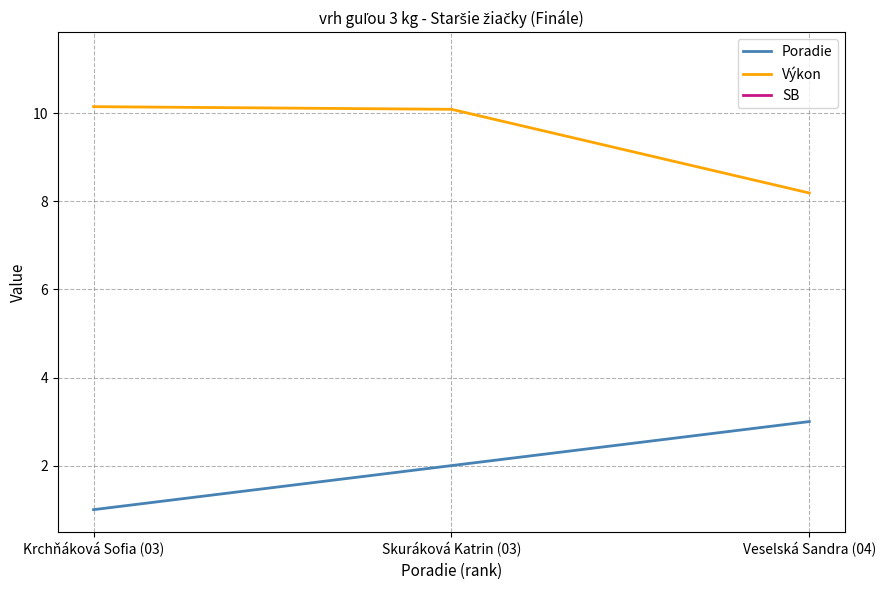

List the series in order of their overall mean, lowest first.

Poradie, Výkon, SB